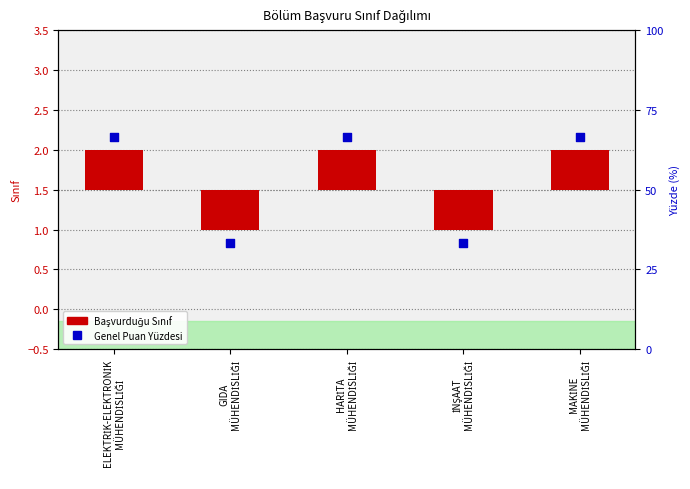

Is the value of Genel Puan Yüzdesi at MAKİNE
MÜHENDİSLİĞİ greater than the value of Başvurduğu Sınıf at MAKİNE
MÜHENDİSLİĞİ?

Yes